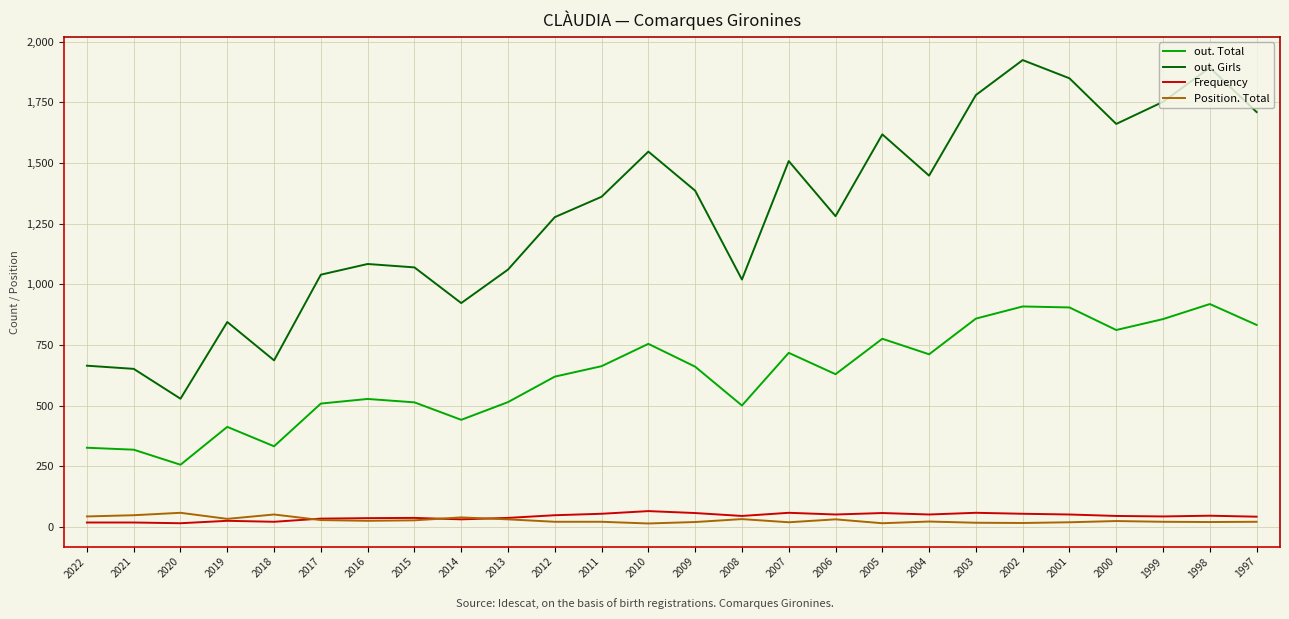

True or false: out. Total and out. Girls intersect in this chart.

False